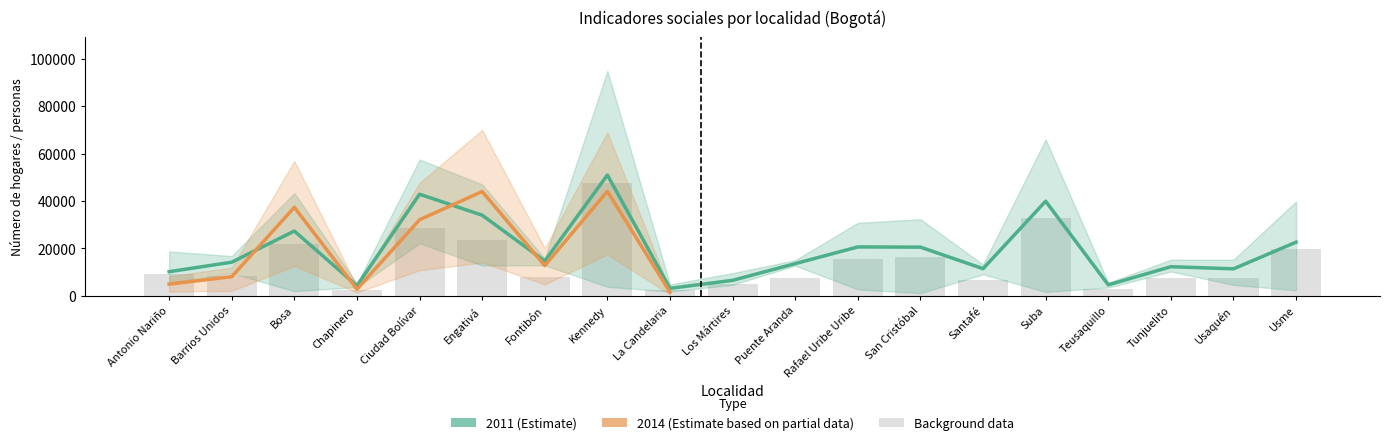

What is the greatest value displayed?

94837.9